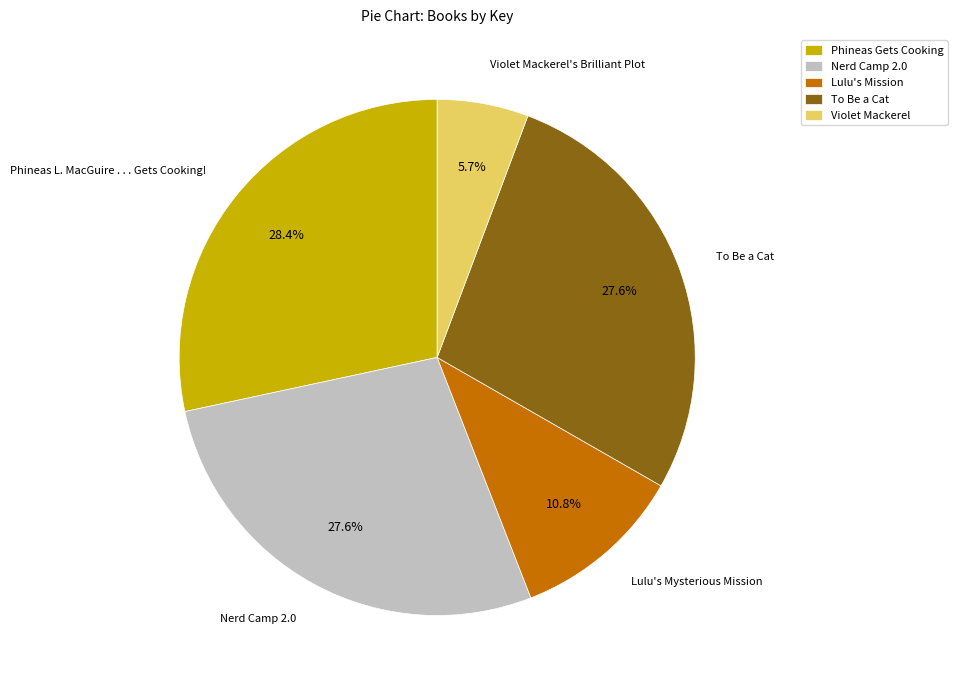

Does Lulu's Mysterious Mission represent more than half of the total?

No